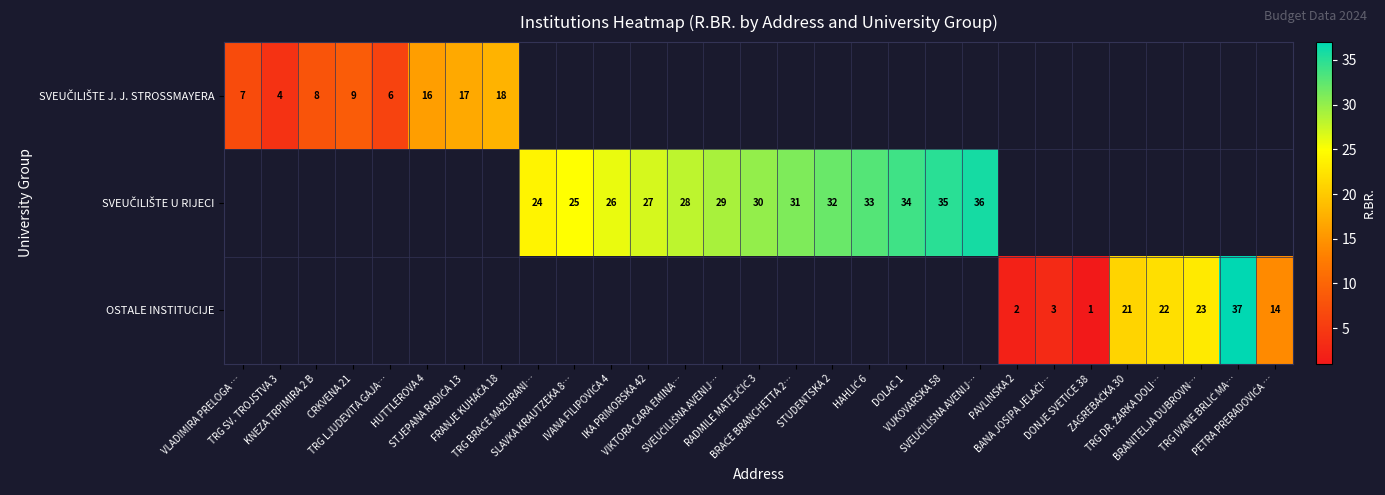

Which category has the highest value across all series?

TRG IVANE BRLIĆ MA…